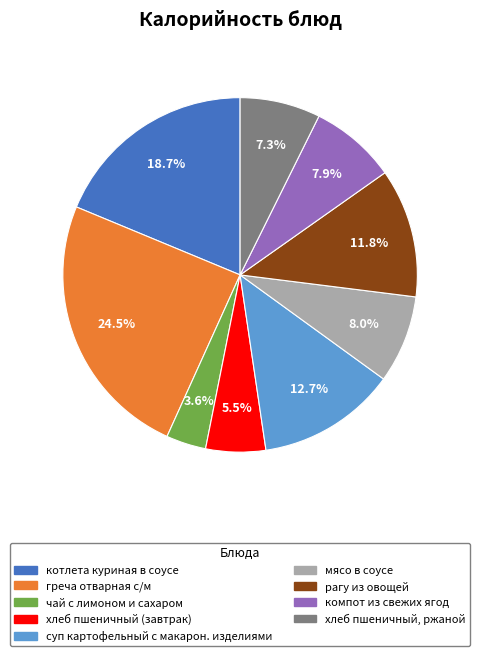

Between хлеб пшеничный, ржаной and хлеб пшеничный (завтрак), which is larger?

хлеб пшеничный, ржаной